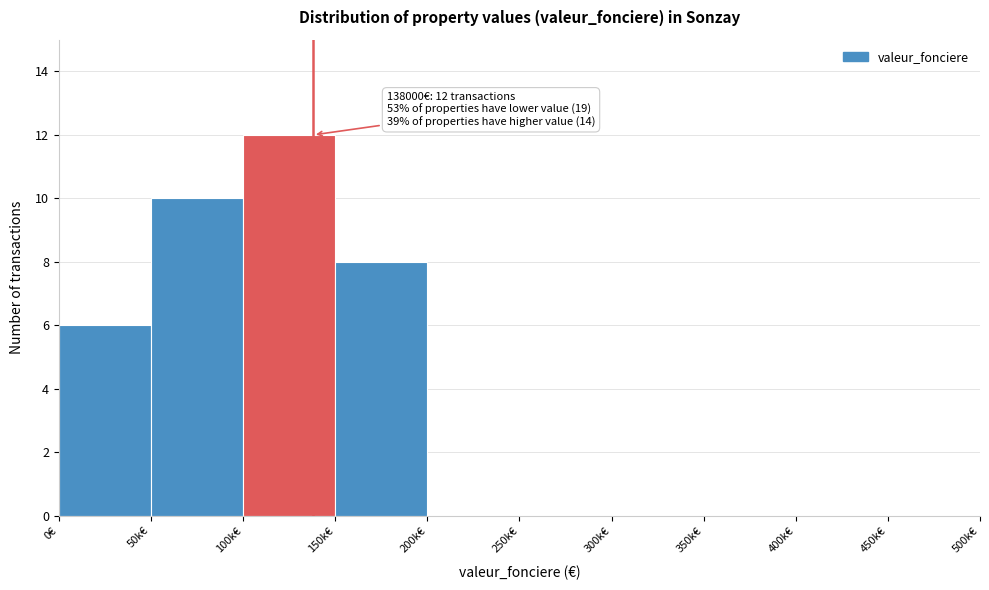

Reading right to left, what are all the values shown in this chart?

450k€=0	400k€=0	350k€=0	300k€=0	250k€=0	200k€=0	150k€=8	100k€=12	50k€=10	0€=6